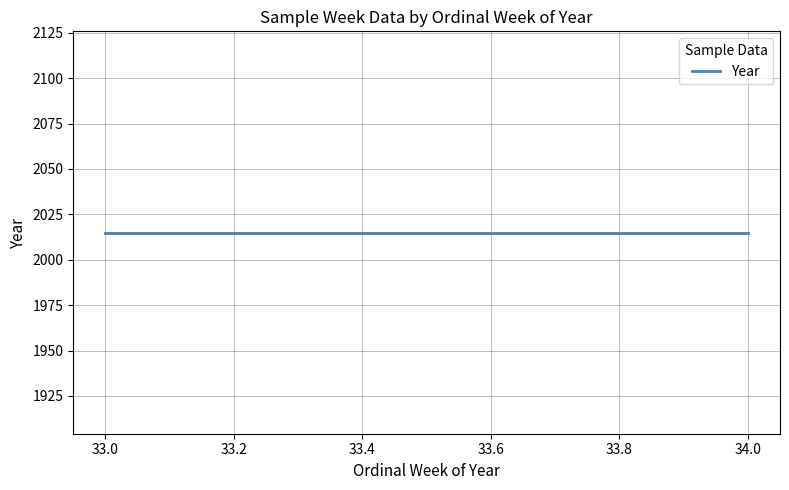

Reading right to left, list all the values displayed in this chart.

Ordinal Week: 34	34	33
Year: 2015	2015	2015